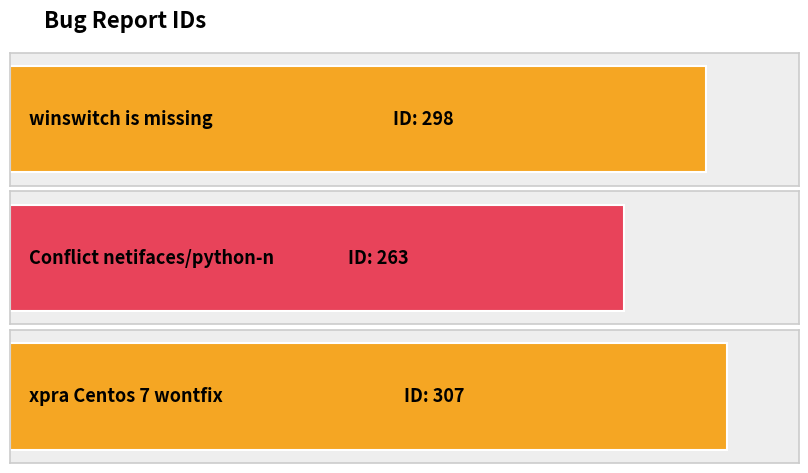

True or false: the data shows 450 at xpra Centos 7 wontfix.

False